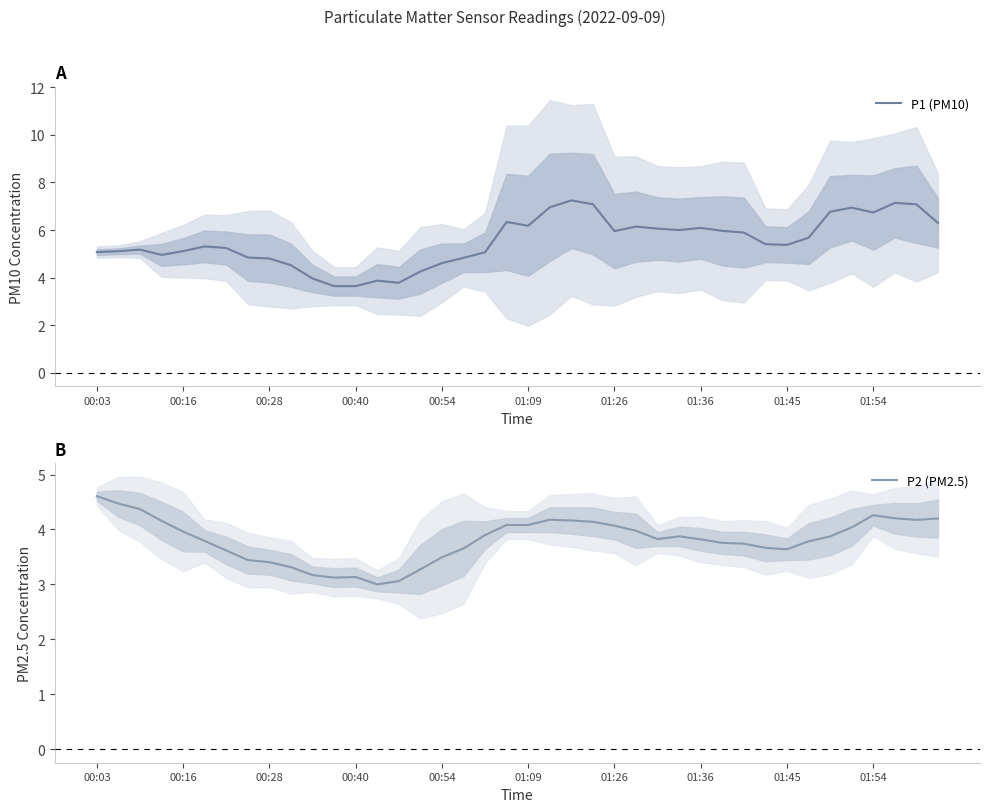

At which category does P2 (PM2.5) reach its first local valley?

11